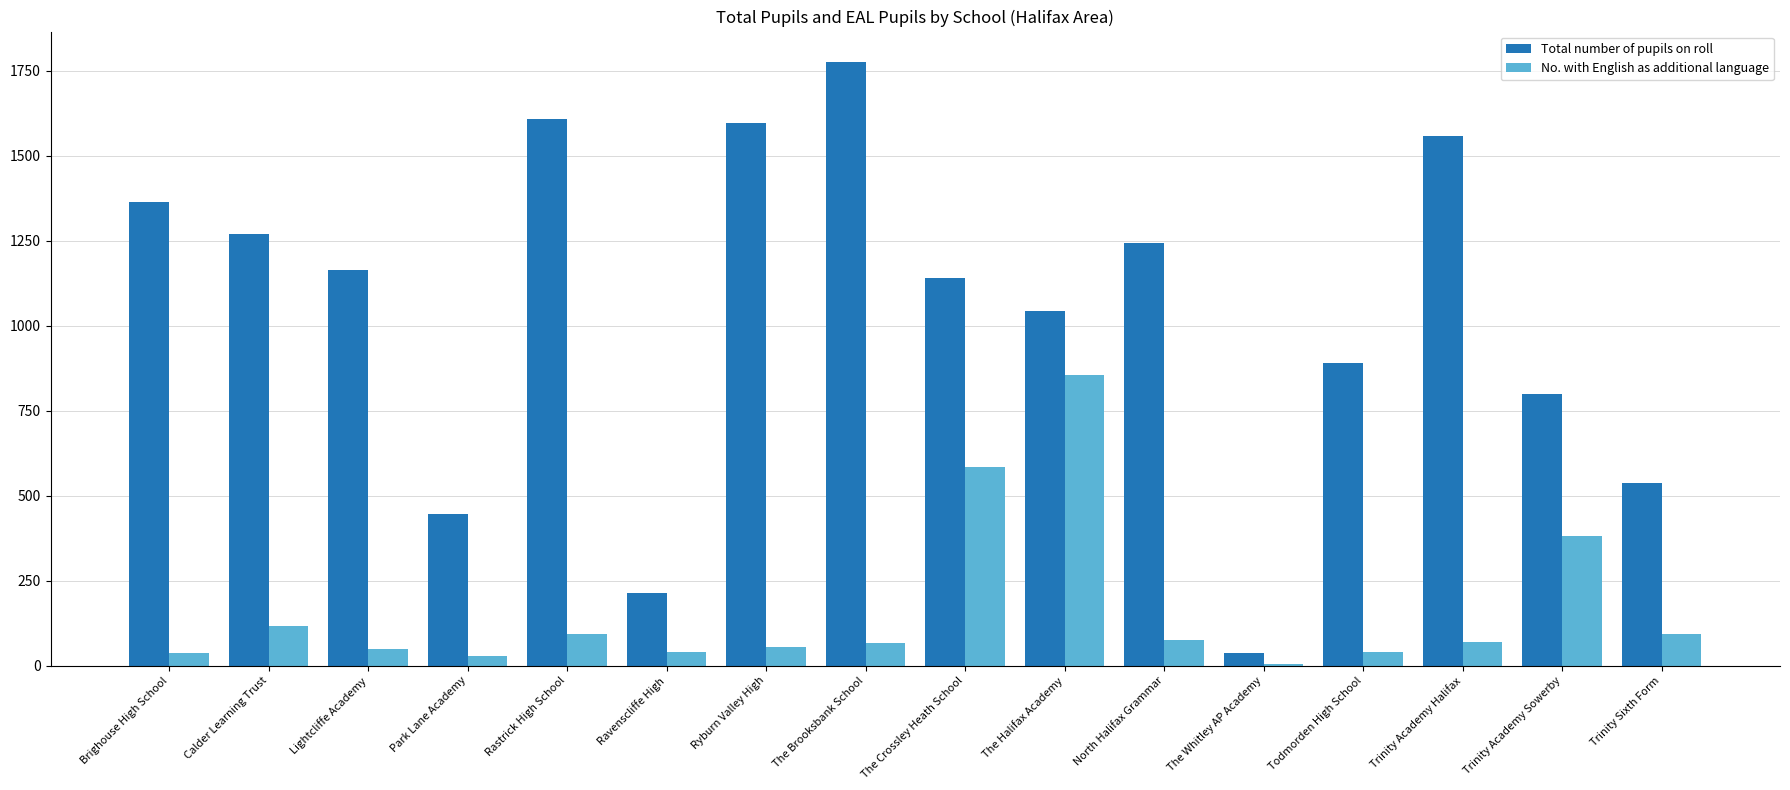

What is the sum of all No. with English as additional language values?

2584